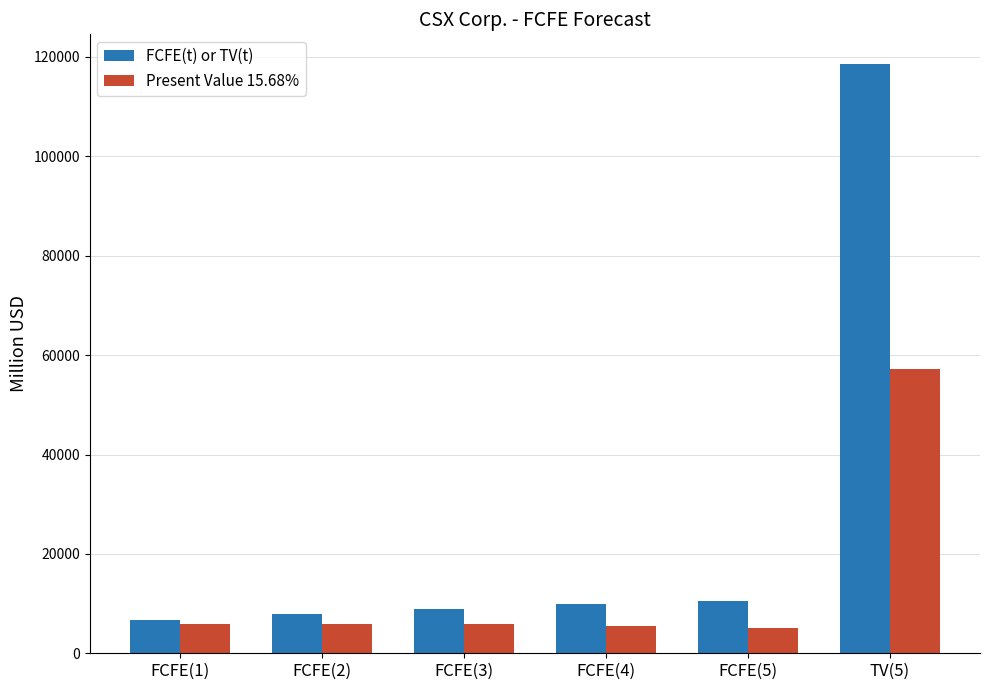

What is the label of the 5th bar from the left?

FCFE(5)